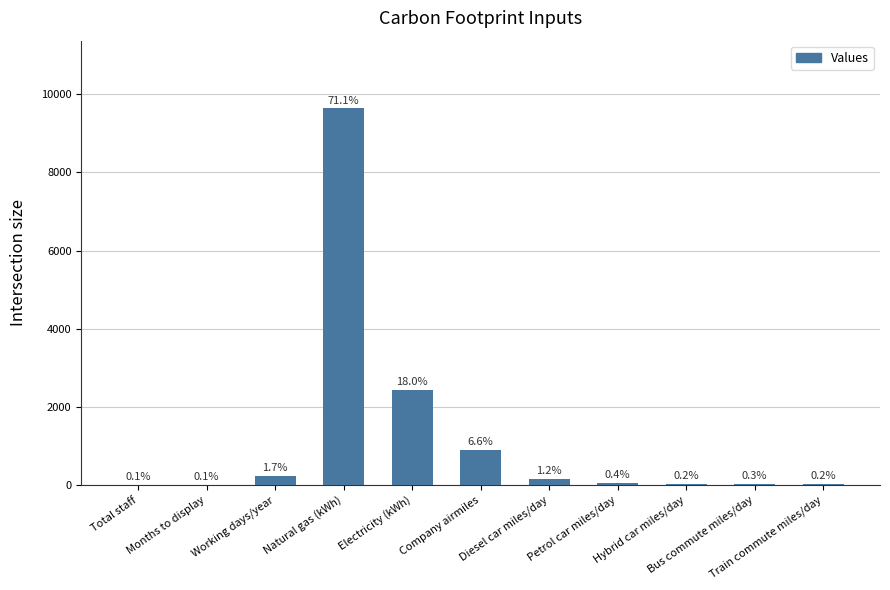

The value at Months to display is 12. True or false?

True